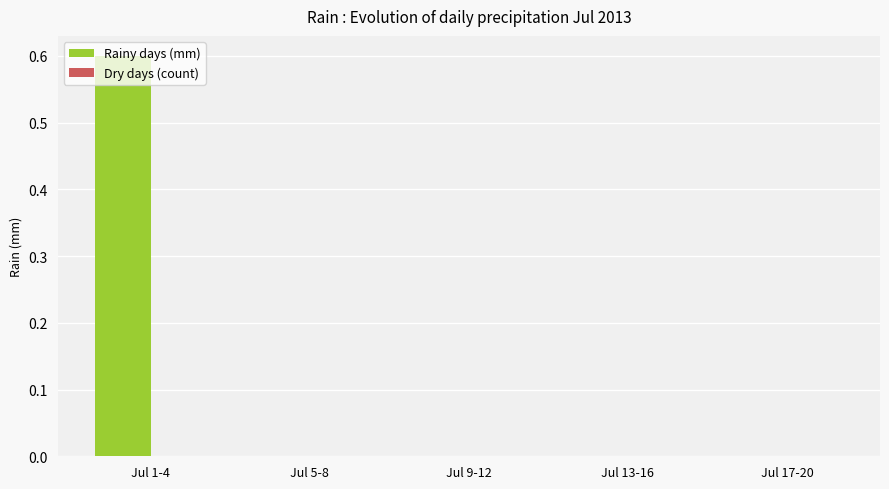

Which has a higher value, Jul 1-4 or Jul 9-12?

Jul 1-4